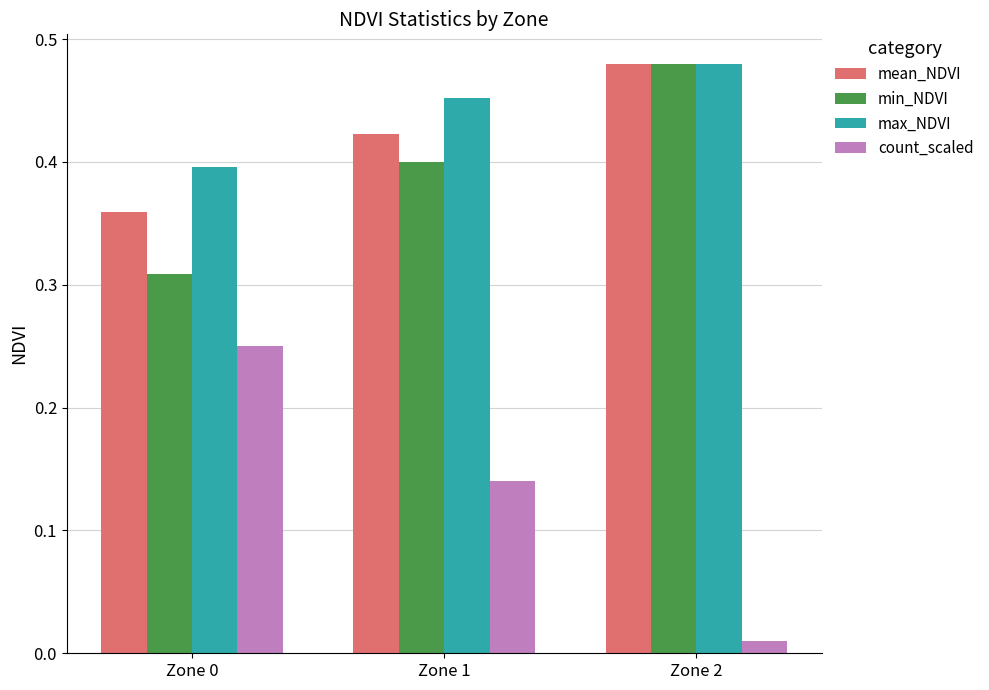

Which series has the widest spread of values?

count_scaled